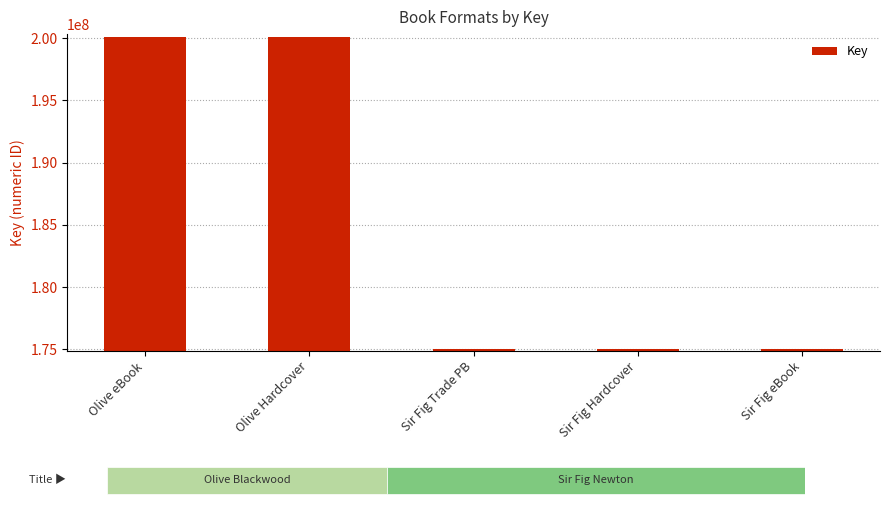

Reading left to right, list all the values displayed in this chart.

200114117	200114117	175058936	175058936	175058936